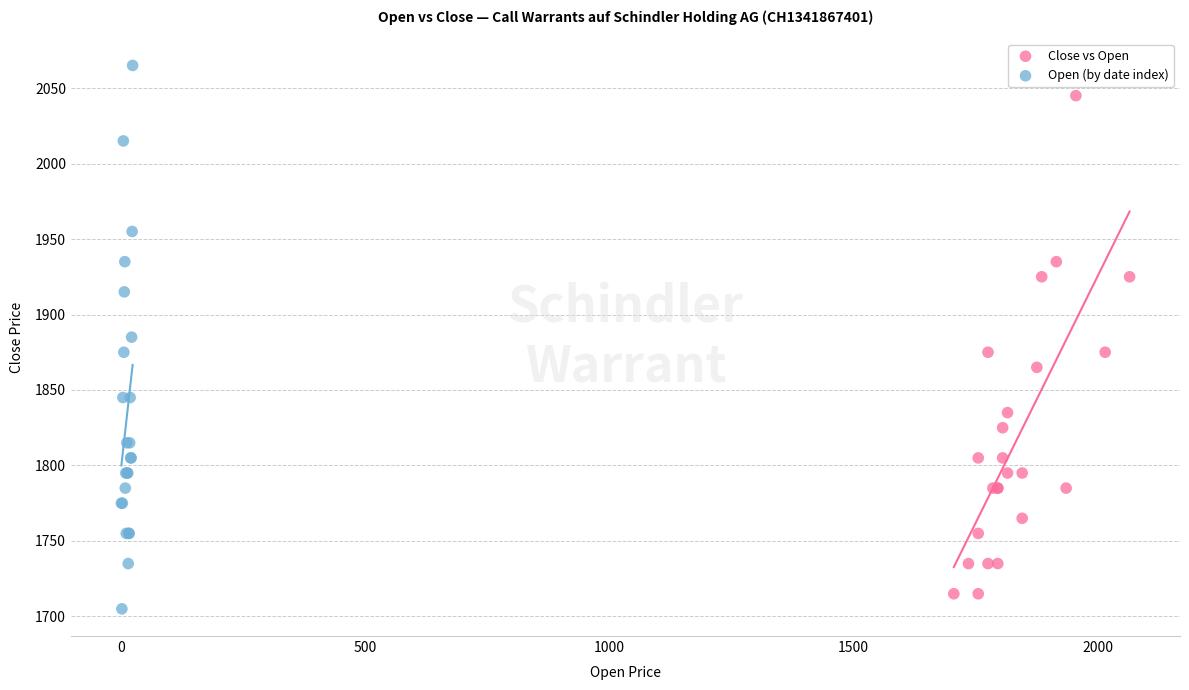

Which series contains the highest Y value?

Open (by date index)